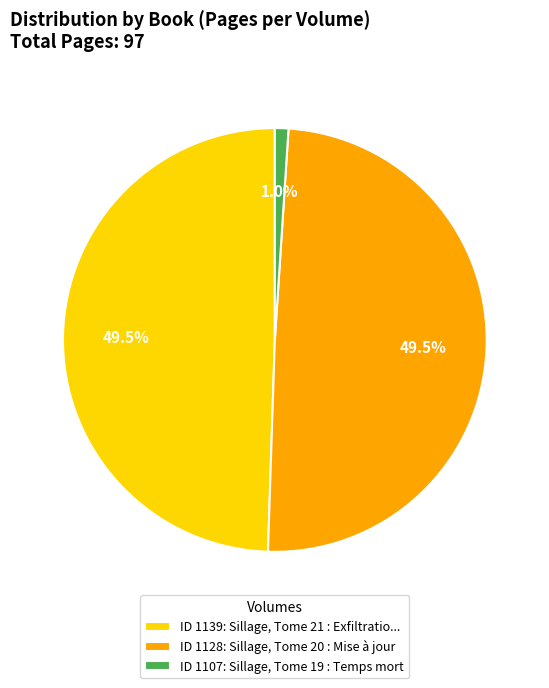

Which has a higher value, ID 1139: Sillage, Tome 21 : Exfiltratio... or ID 1107: Sillage, Tome 19 : Temps mort?

ID 1139: Sillage, Tome 21 : Exfiltratio...